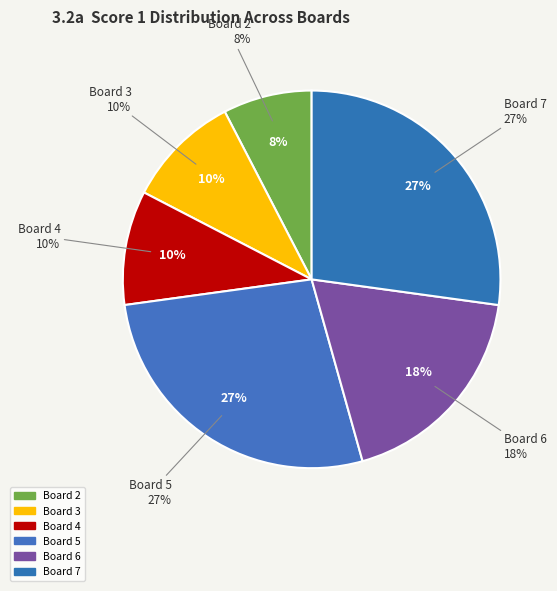

How much of the chart is everything except Board 3?

90.2%